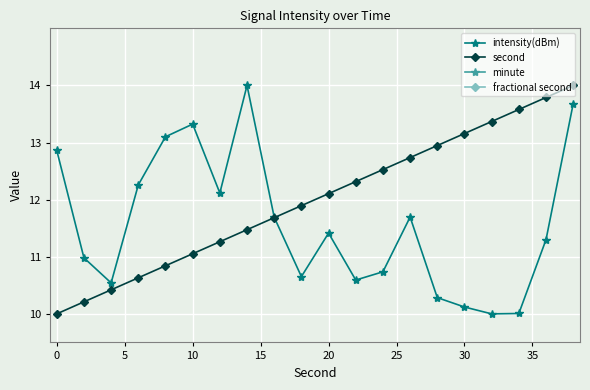

What are all the series names shown in the legend?

intensity(dBm), second, minute, fractional second